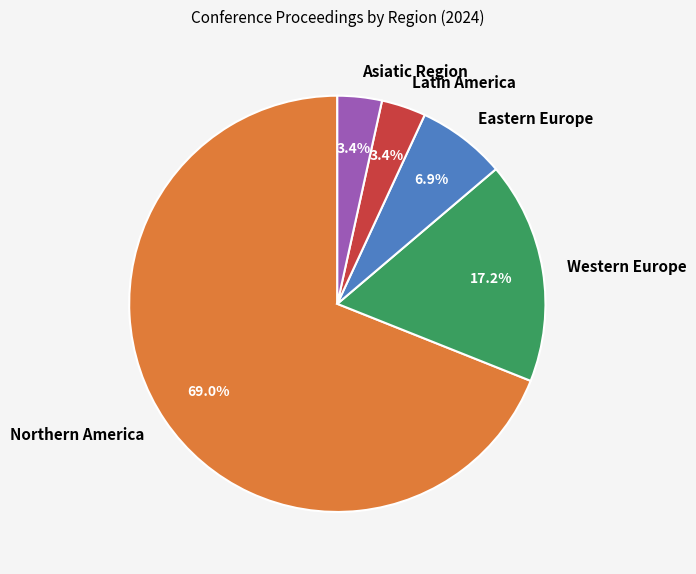

Which category has the biggest portion of the pie?

Northern America